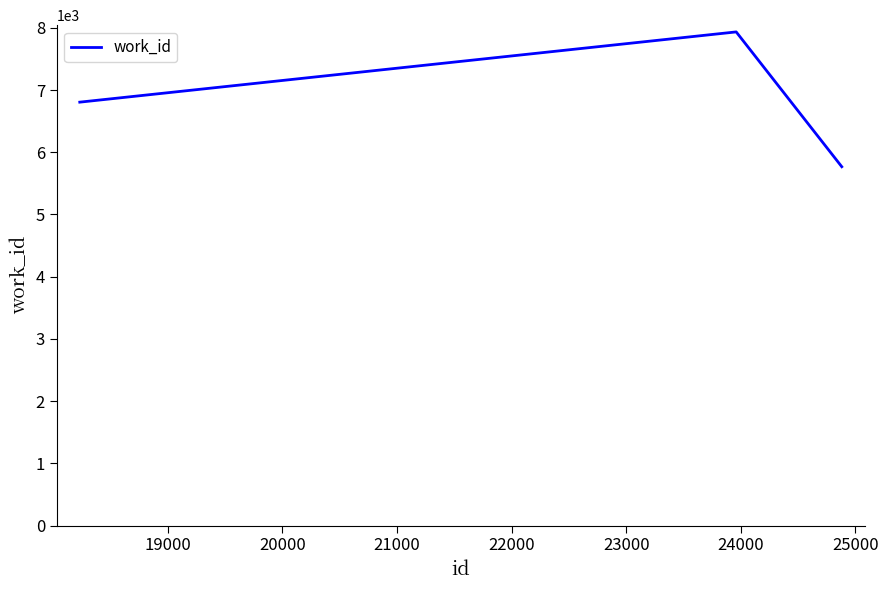

Count the values in the range 5767 to 7934.

3